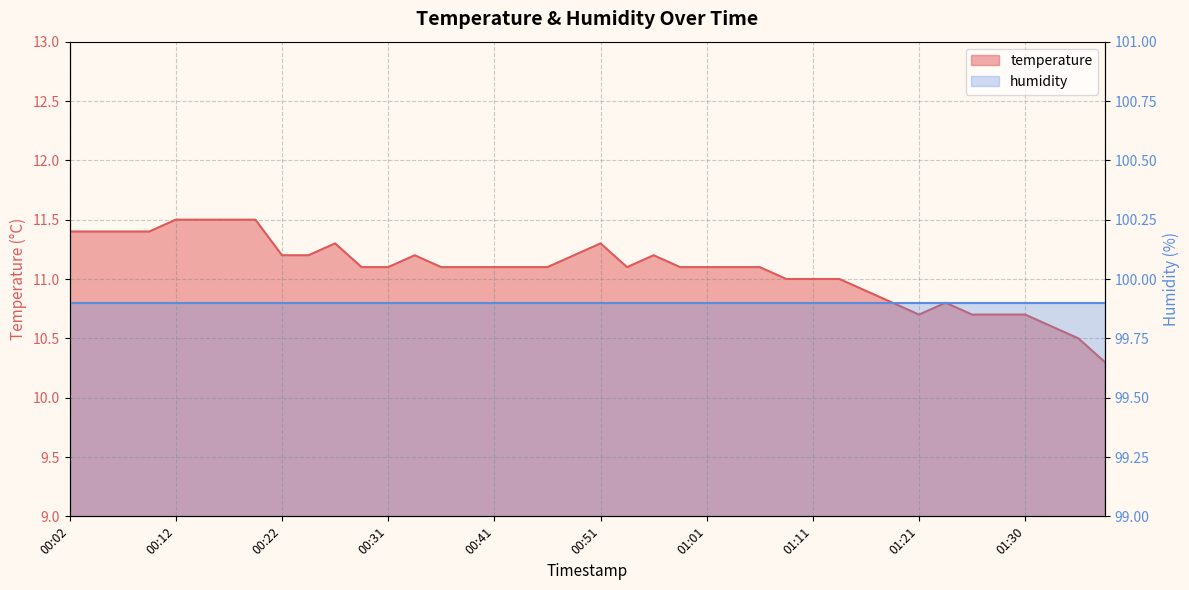

What is the label of the 24th point from the left?

00:58